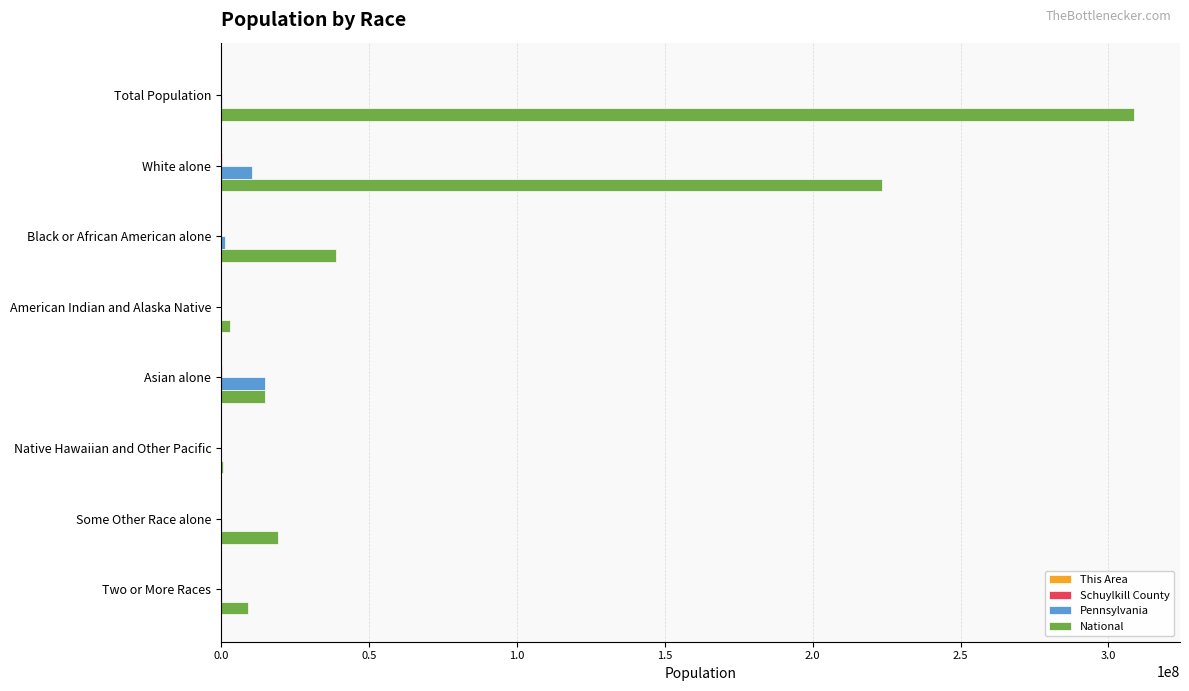

Which category has the highest value in the Pennsylvania series?

Asian alone